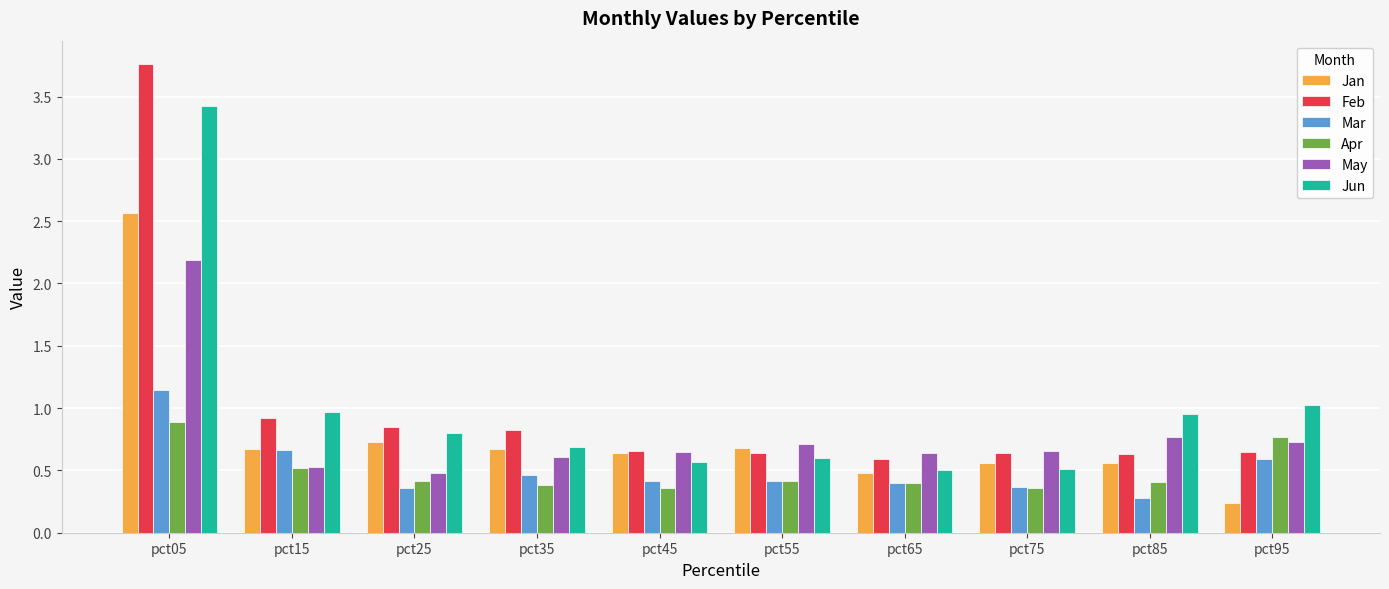

The value of Jun at pct45 is 0.6. True or false?

True